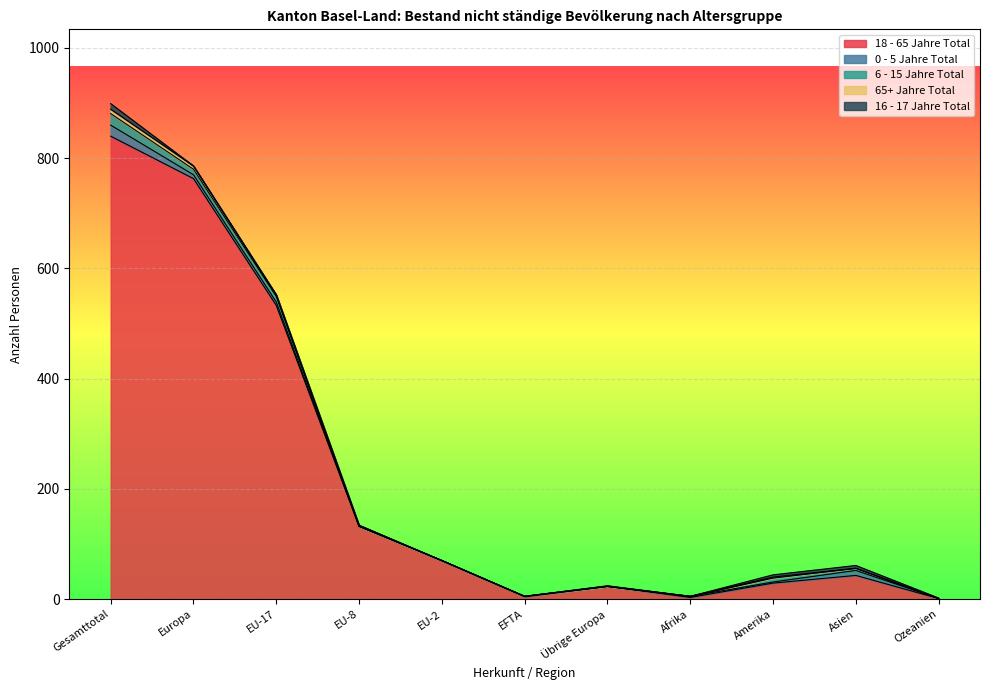

Rank the categories by 6 - 15 Jahre Total value from highest to lowest.

Gesamttotal, Europa, EU-17, Amerika, Asien, EU-8, EU-2, EFTA, Übrige Europa, Afrika, Ozeanien